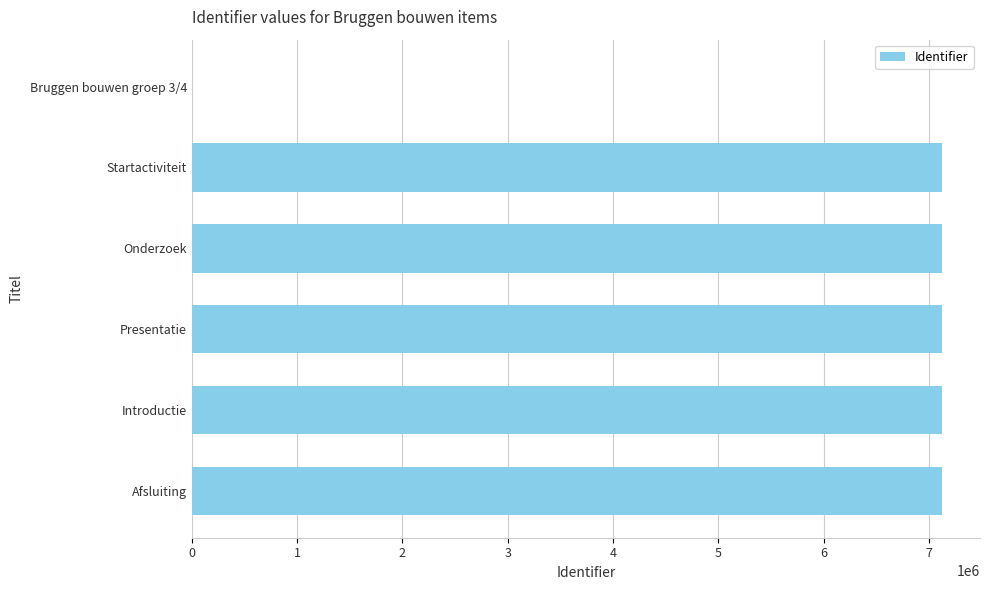

What is the change in value from Presentatie to Bruggen bouwen groep 3/4?

-7122634